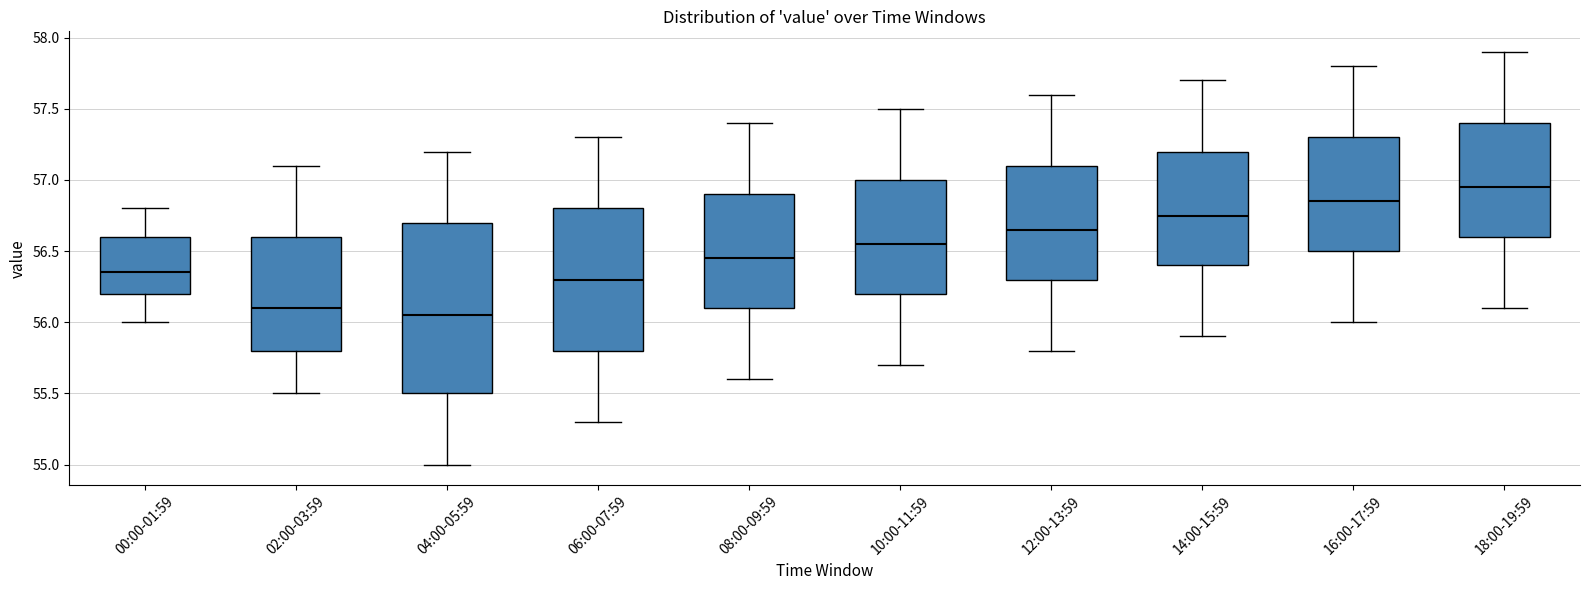

Reading left to right, read every box against the y-axis: the position of its median line, the range the box covers, and the ends of its whiskers. The values are not printed on the chart, so give them approximately, as read against the axis.

00:00-01:59: median 56.35, box 56.20 to 56.60, whiskers 56.00 to 56.80
02:00-03:59: median 56.10, box 55.80 to 56.60, whiskers 55.50 to 57.10
04:00-05:59: median 56.05, box 55.50 to 56.70, whiskers 55.00 to 57.20
06:00-07:59: median 56.30, box 55.80 to 56.80, whiskers 55.30 to 57.30
08:00-09:59: median 56.45, box 56.10 to 56.90, whiskers 55.60 to 57.40
10:00-11:59: median 56.55, box 56.20 to 57.00, whiskers 55.70 to 57.50
12:00-13:59: median 56.65, box 56.30 to 57.10, whiskers 55.80 to 57.60
14:00-15:59: median 56.75, box 56.40 to 57.20, whiskers 55.90 to 57.70
16:00-17:59: median 56.85, box 56.50 to 57.30, whiskers 56.00 to 57.80
18:00-19:59: median 56.95, box 56.60 to 57.40, whiskers 56.10 to 57.90